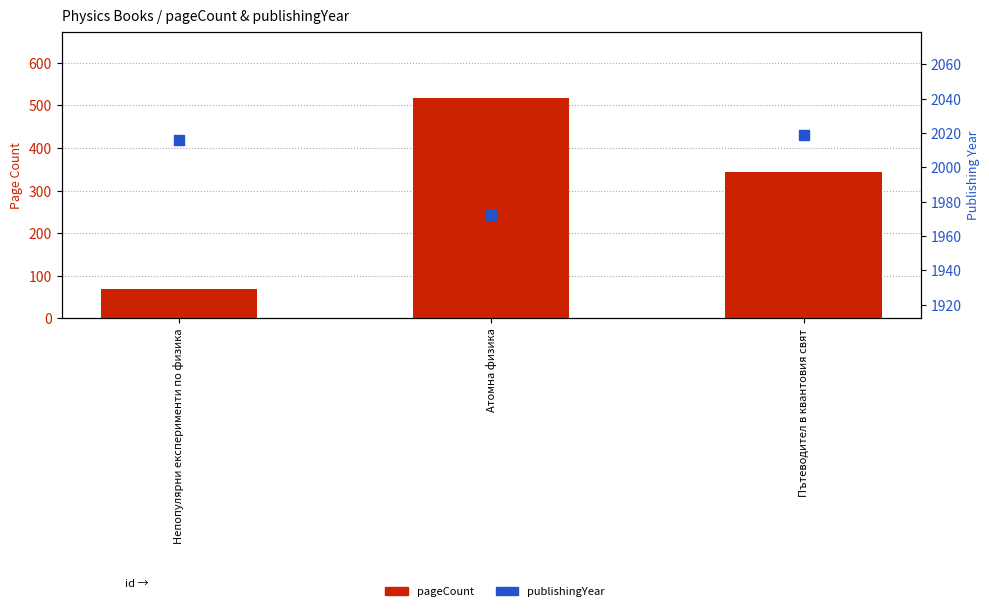

Which series has the largest Y range (max minus min)?

pageCount